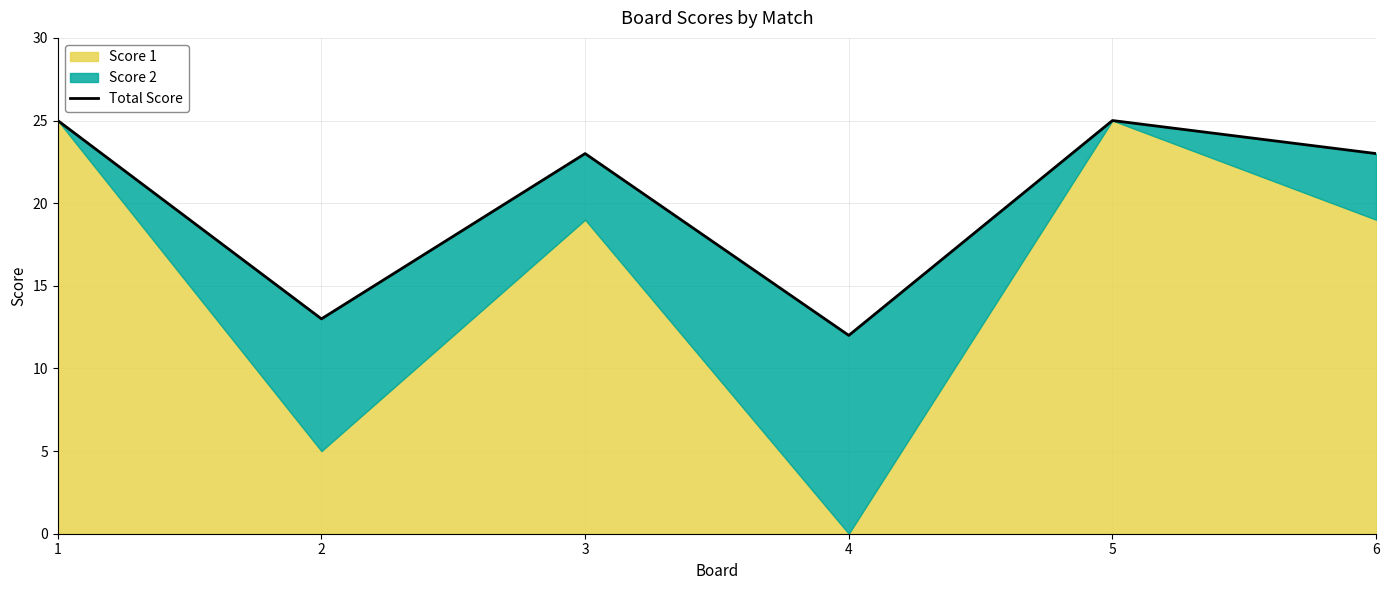

What is the sum of the values at 3 and 4?

35